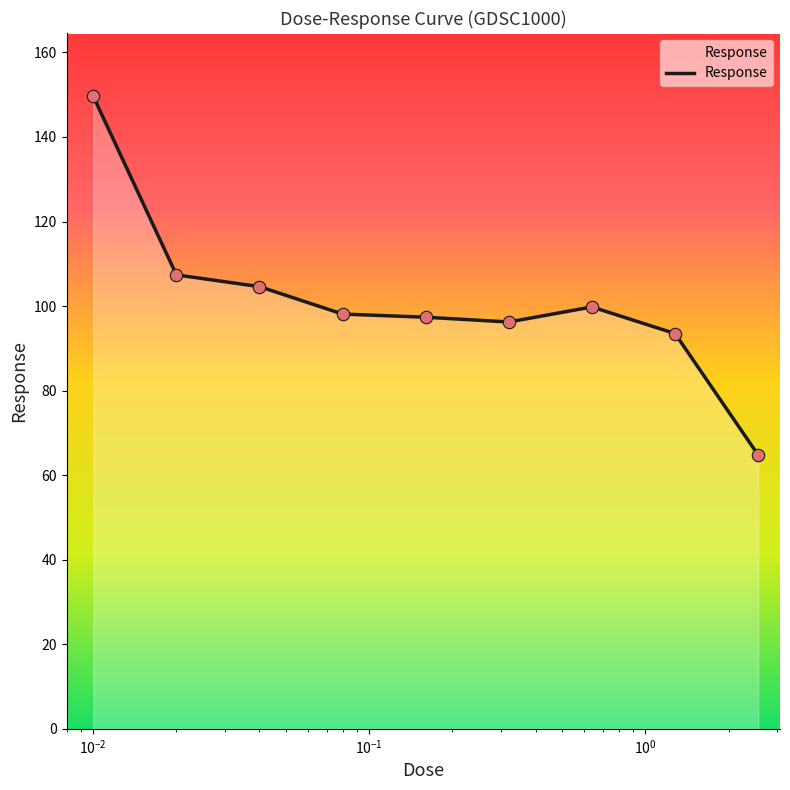

What is the greatest value displayed?

149.6